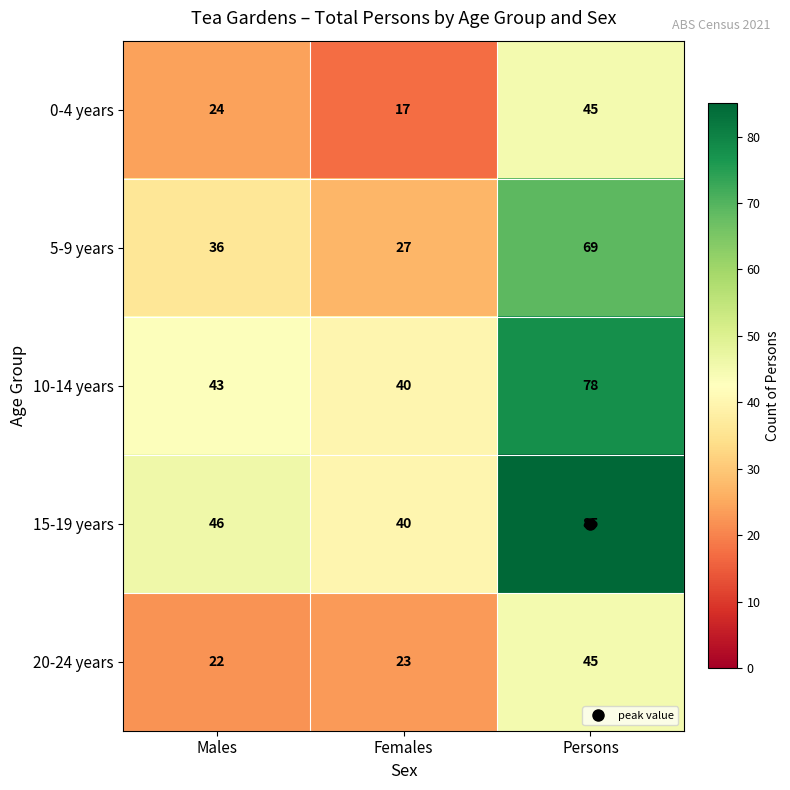

Is it true that 10-14 years equals 73 at Males?

False